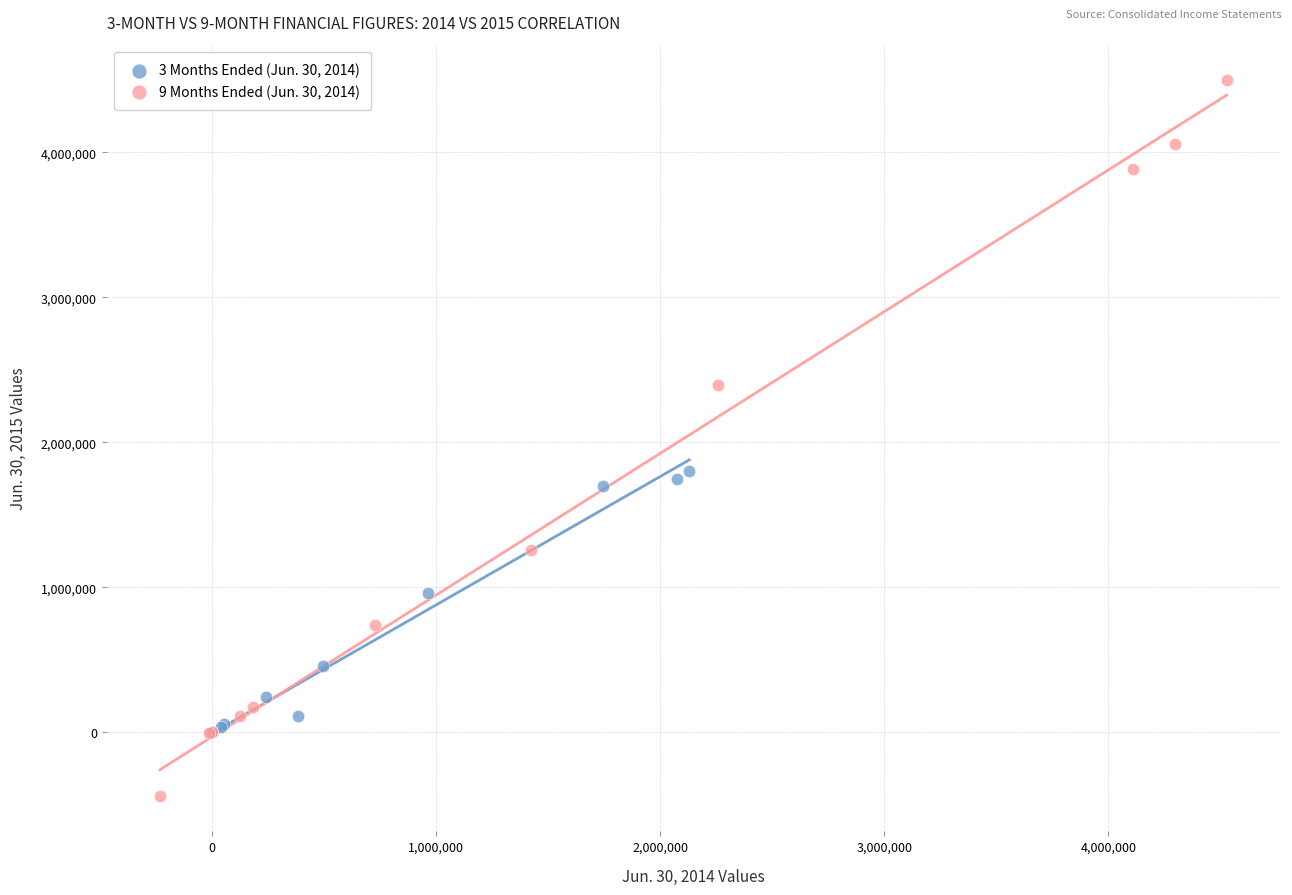

Which series has the largest Y range (max minus min)?

9 Months Ended (Jun. 30, 2014)